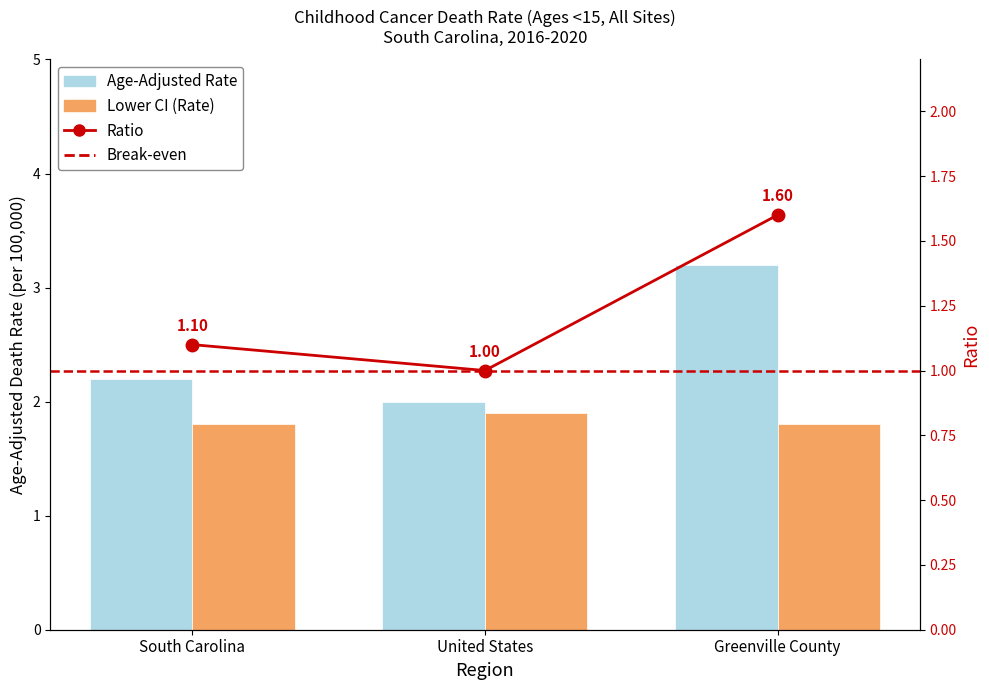

Reading right to left, what are all the values shown in this chart?

Age-Adjusted Death Rate: 3.2	2.0	2.2
Lower CI: 1.8	1.9	1.8
Ratio: 1.6	1.0	1.1